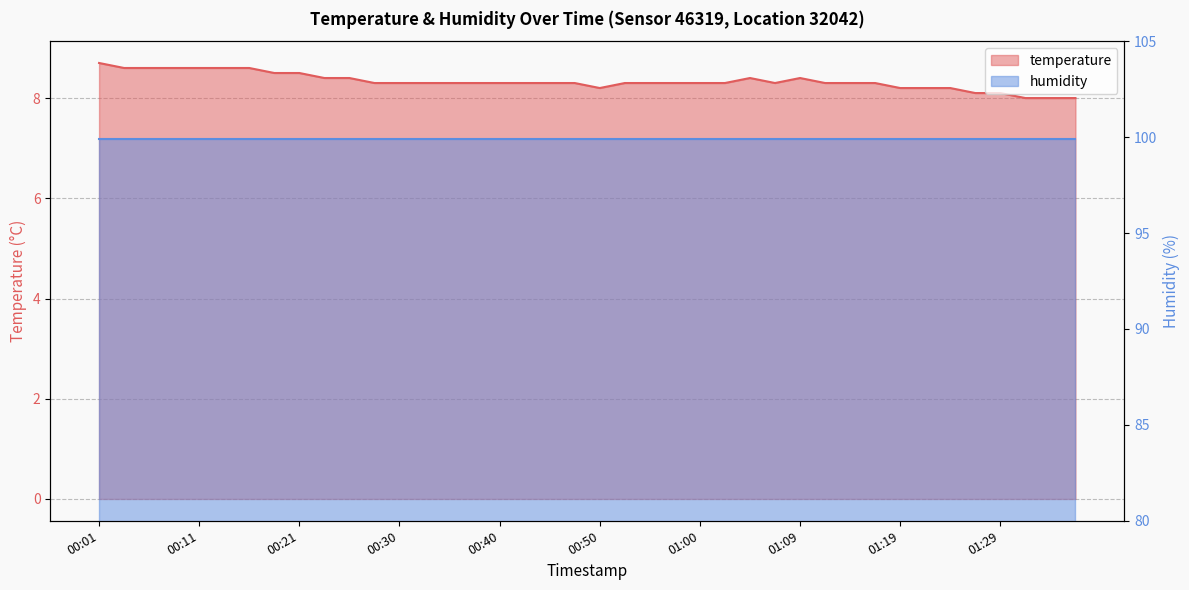

Read the value at 00:21.

8.5